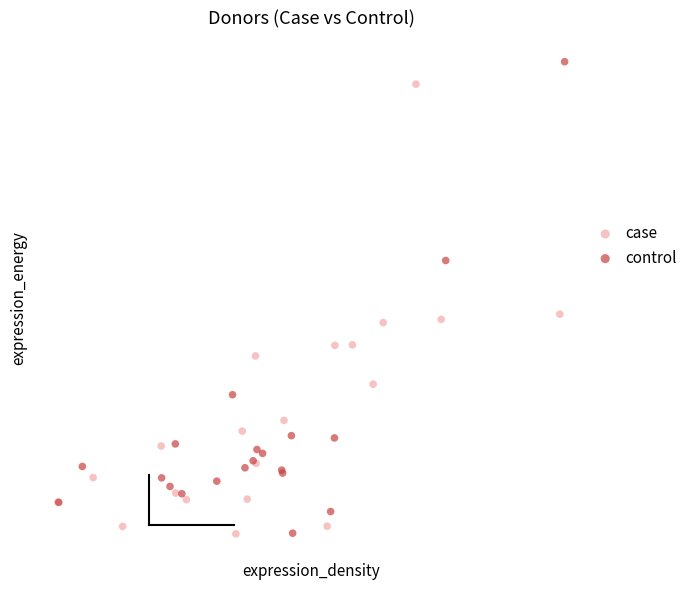

Which series has the widest spread of Y values?

control